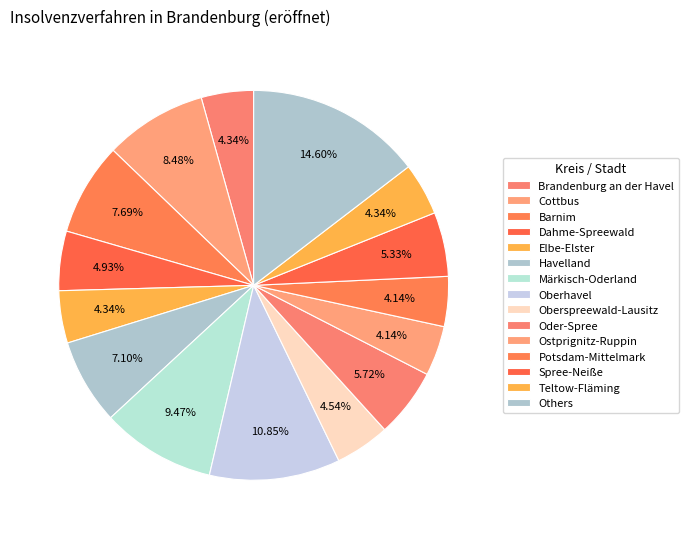

How many segments does this pie chart have?

15